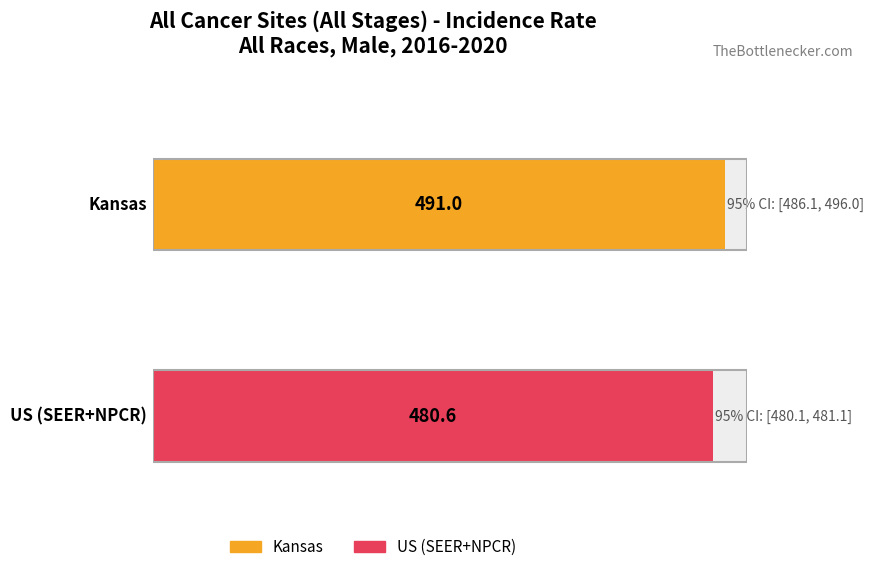

What is the approximate value of Lower 95% CI at US (SEER+NPCR)?

480.1